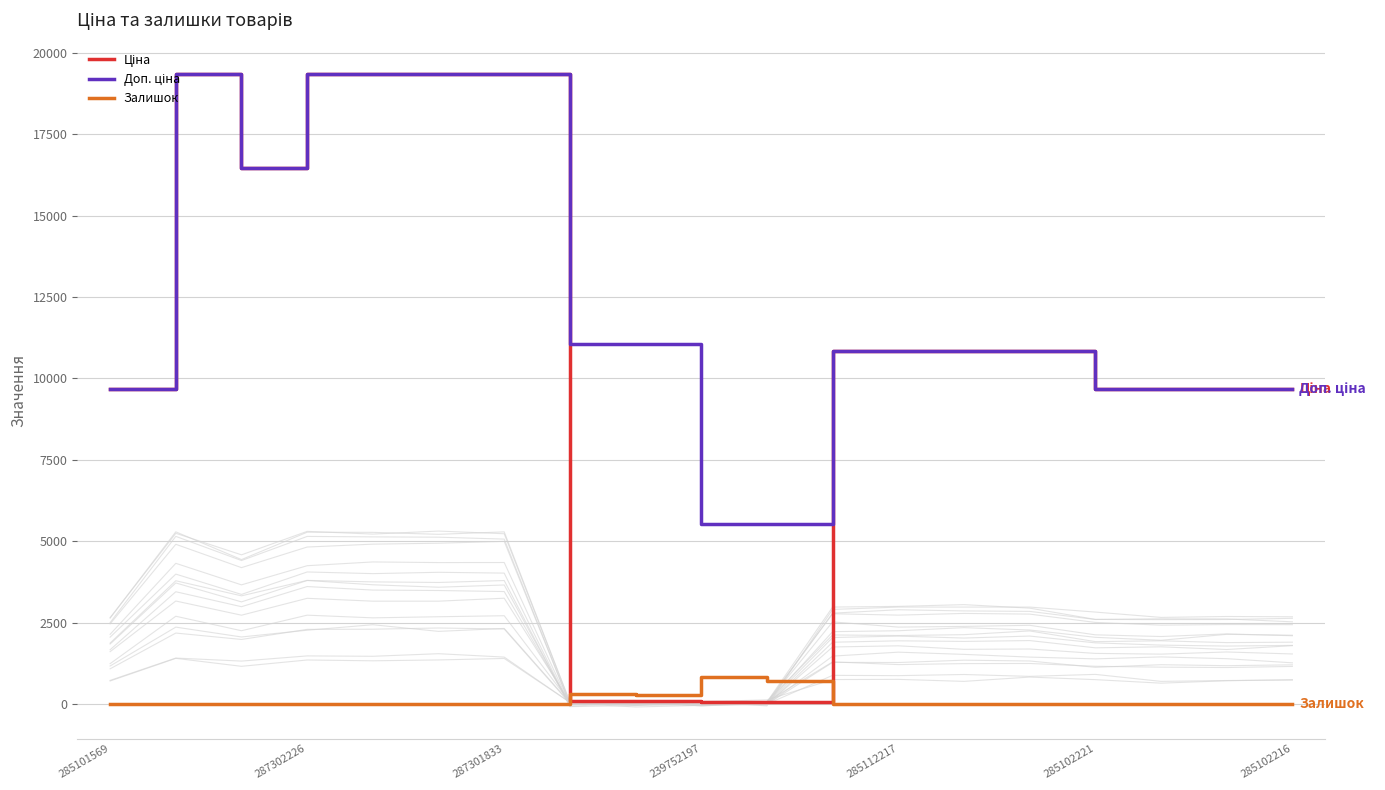

Does the chart have visible grid lines?

Yes